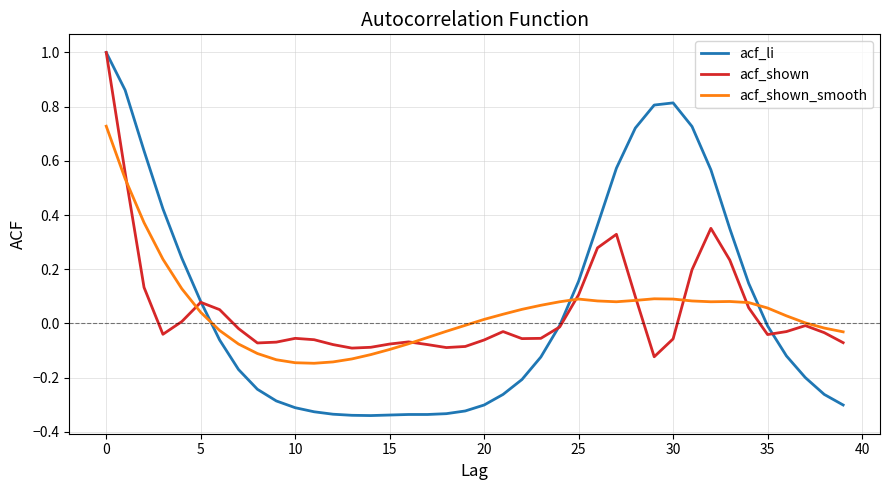

What is the maximum value for acf_shown?

1.0